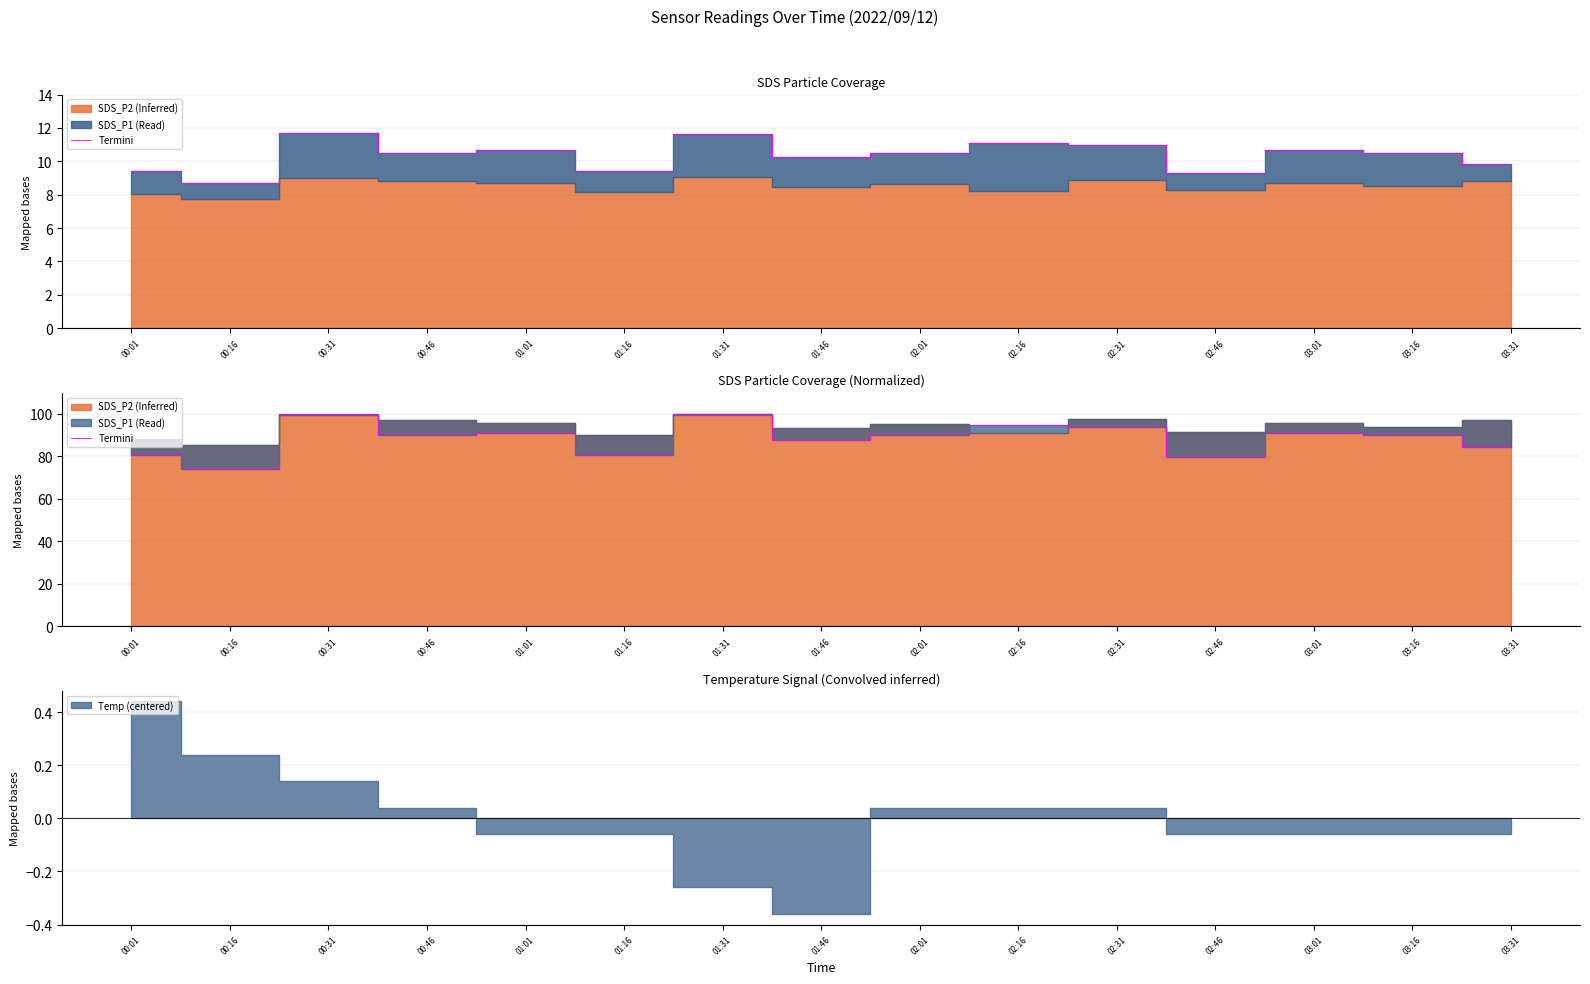

What is the difference between the maximum and minimum values?

25.7